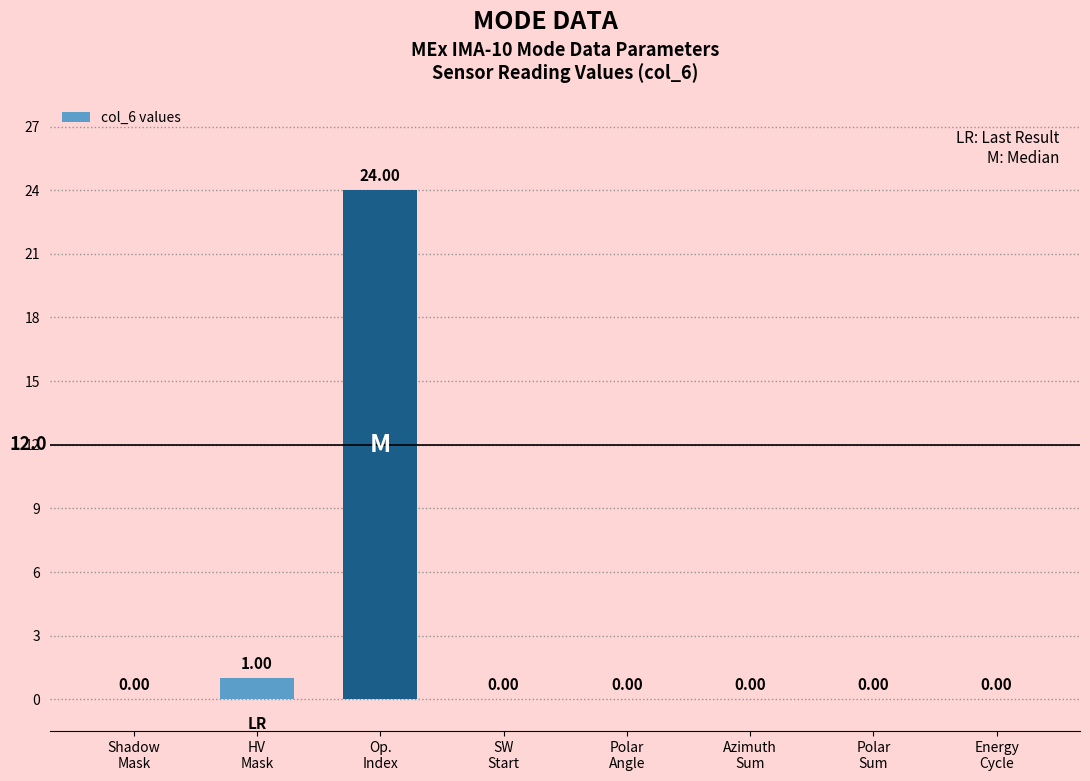

How many values are above zero?

2